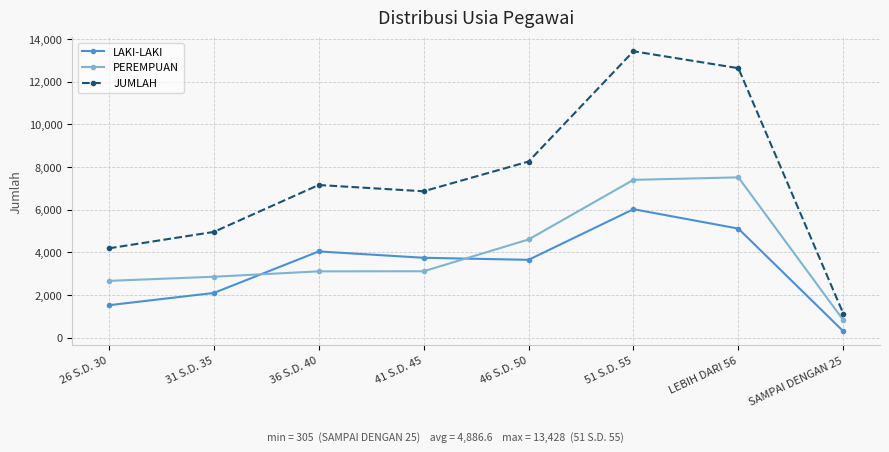

The value of PEREMPUAN at 46 S.D. 50 is 4606. True or false?

True